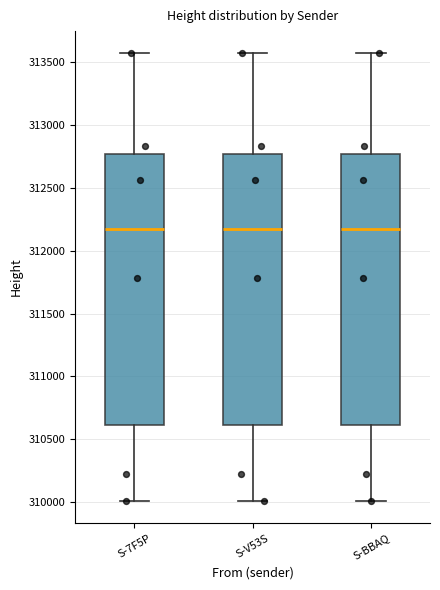

Where does the lower whisker of the box for S-V53S end on the y-axis? The values are not printed on the chart, so give them approximately, as read against the axis.

310000